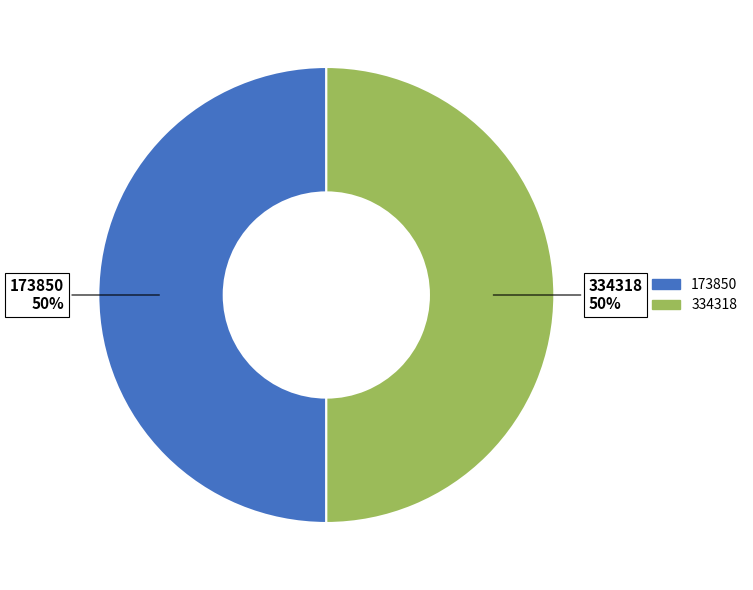

True or false: 173850 accounts for 42% of the total.

False